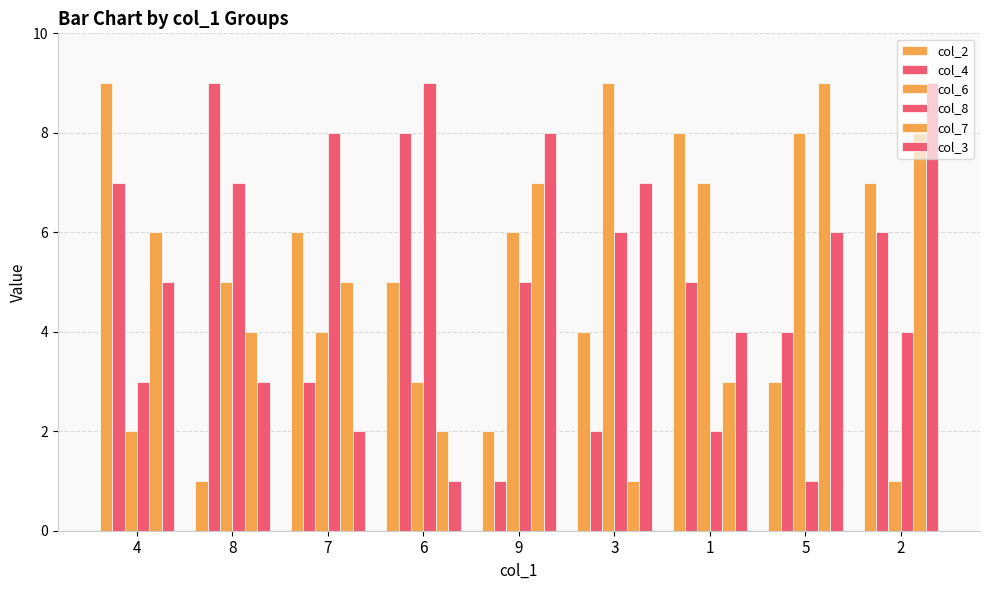

What is the difference between the second highest and minimum values in the col_6 series?

7